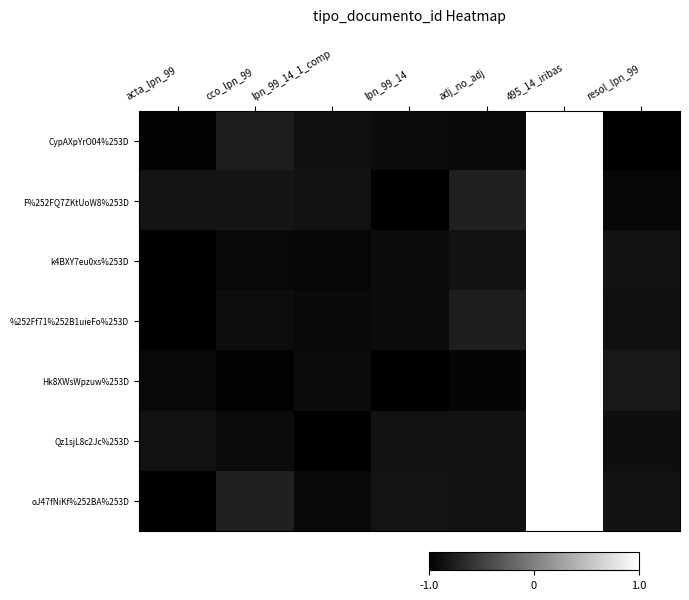

Reading left to right, list all the values displayed in this chart.

CypAXpYrO04%253D: acta_lpn_99=-1.0	cco_lpn_99=-0.8	lpn_99_14_1_comp=-0.9	lpn_99_14=-0.9	adj_no_adj=-0.9	495_14_iribas=1.0	resol_lpn_99=-1.0
F%252FQ7ZKtUoW8%253D: acta_lpn_99=-0.8	cco_lpn_99=-0.8	lpn_99_14_1_comp=-0.9	lpn_99_14=-1.0	adj_no_adj=-0.7	495_14_iribas=1.0	resol_lpn_99=-0.9
k4BXY7eu0xs%253D: acta_lpn_99=-1.0	cco_lpn_99=-0.9	lpn_99_14_1_comp=-1.0	lpn_99_14=-0.9	adj_no_adj=-0.9	495_14_iribas=1.0	resol_lpn_99=-0.9
%252Ff71%252B1uieFo%253D: acta_lpn_99=-1.0	cco_lpn_99=-0.9	lpn_99_14_1_comp=-0.9	lpn_99_14=-0.9	adj_no_adj=-0.8	495_14_iribas=1.0	resol_lpn_99=-0.9
Hk8XWsWpzuw%253D: acta_lpn_99=-0.9	cco_lpn_99=-1.0	lpn_99_14_1_comp=-0.9	lpn_99_14=-1.0	adj_no_adj=-1.0	495_14_iribas=1.0	resol_lpn_99=-0.8
Qz1sjL8c2Jc%253D: acta_lpn_99=-0.9	cco_lpn_99=-0.9	lpn_99_14_1_comp=-1.0	lpn_99_14=-0.9	adj_no_adj=-0.9	495_14_iribas=1.0	resol_lpn_99=-0.9
oJ47fNiKf%252BA%253D: acta_lpn_99=-1.0	cco_lpn_99=-0.7	lpn_99_14_1_comp=-0.9	lpn_99_14=-0.8	adj_no_adj=-0.9	495_14_iribas=1.0	resol_lpn_99=-0.8